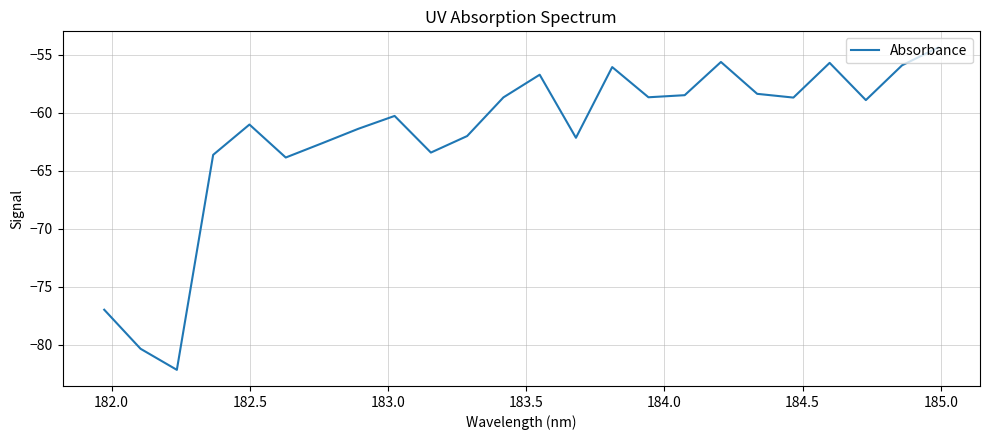

What is the maximum value shown in the chart?

-54.4